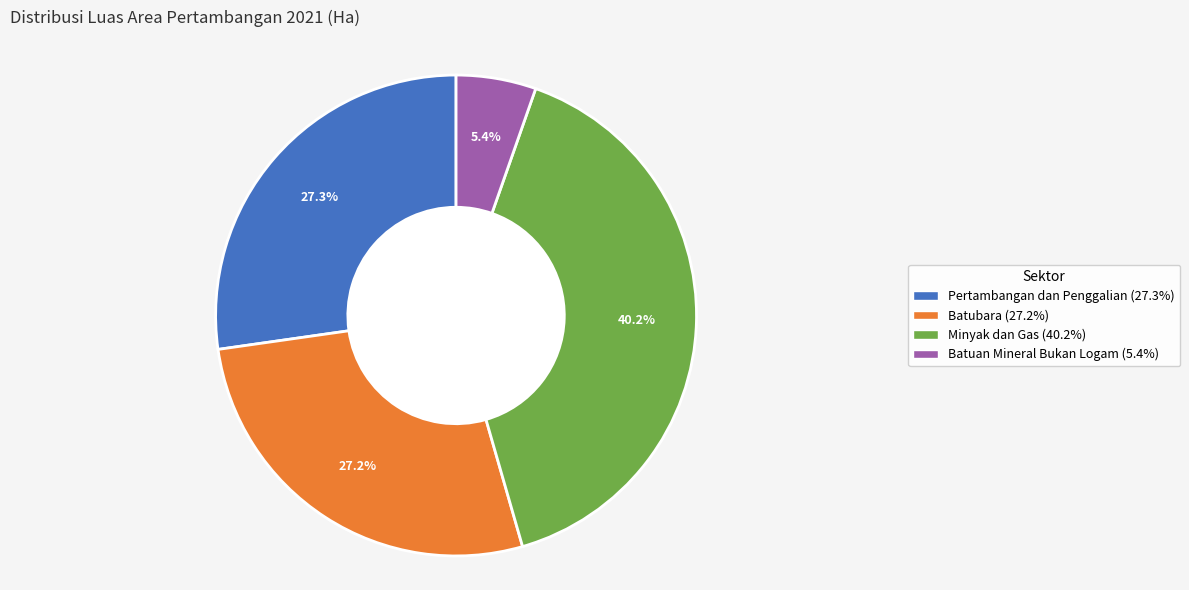

What is the ratio of the value at Pertambangan dan Penggalian to the value at Batubara?

1.0